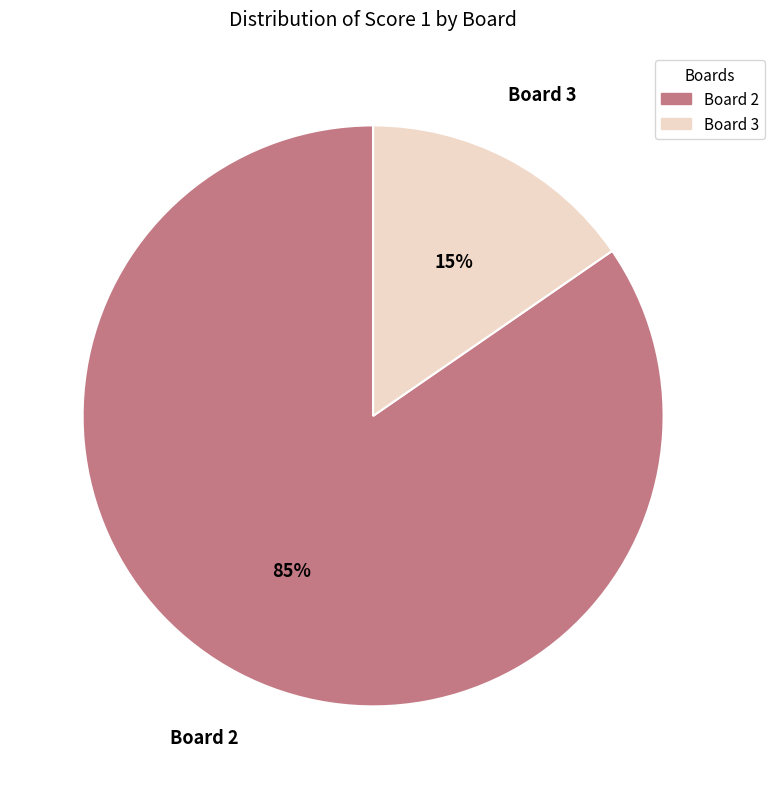

Does any single category account for the majority?

Yes